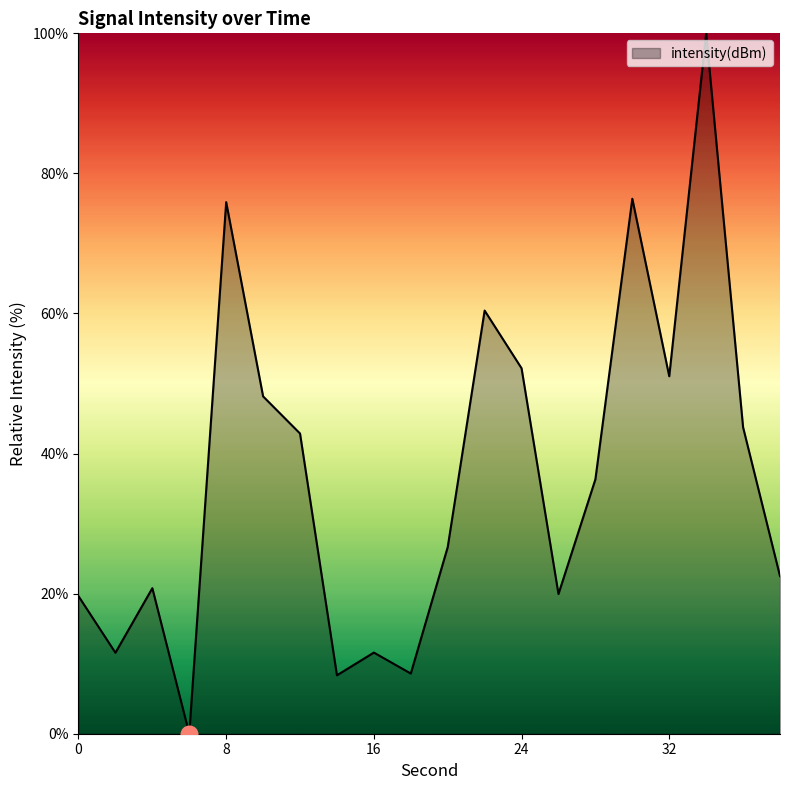

What is the difference between the maximum and minimum values?

100.0